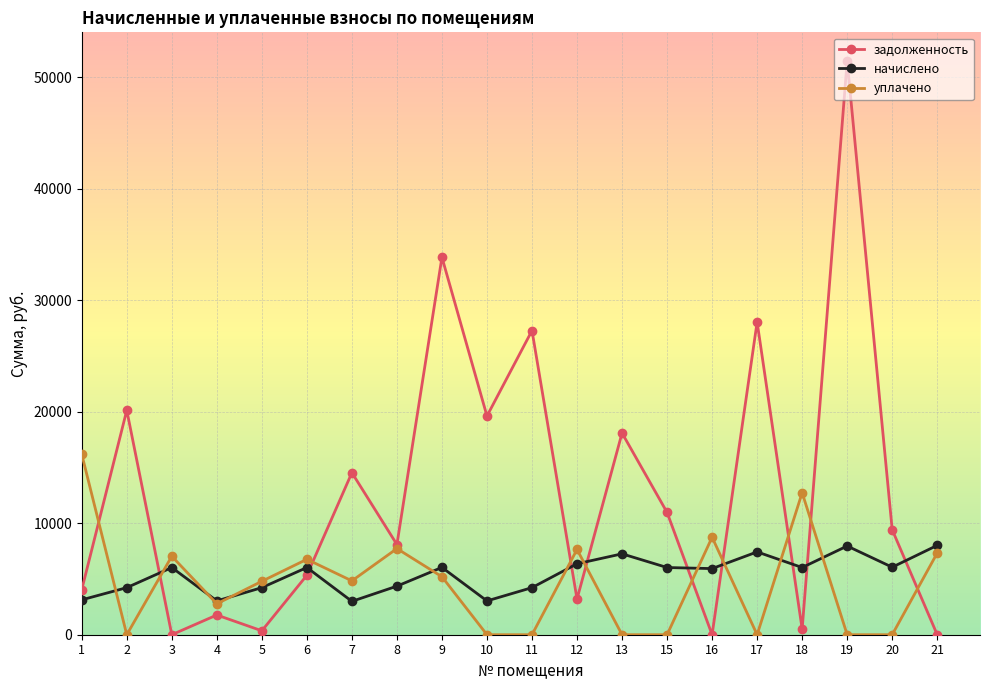

Rank the series by their maximum value, from lowest to highest.

начислено, уплачено, задолженность